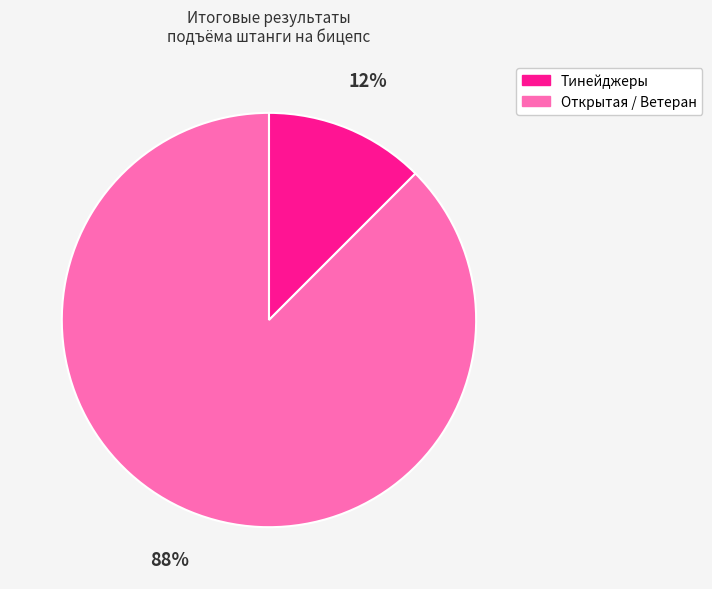

To the nearest percent, what is the average slice percentage?

50%